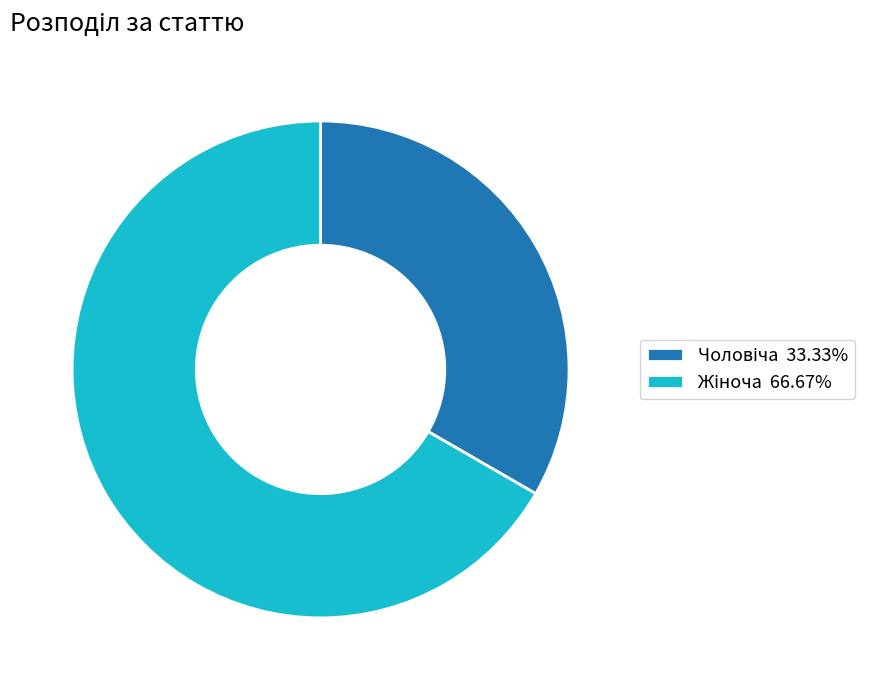

Is there a majority slice in this chart?

Yes